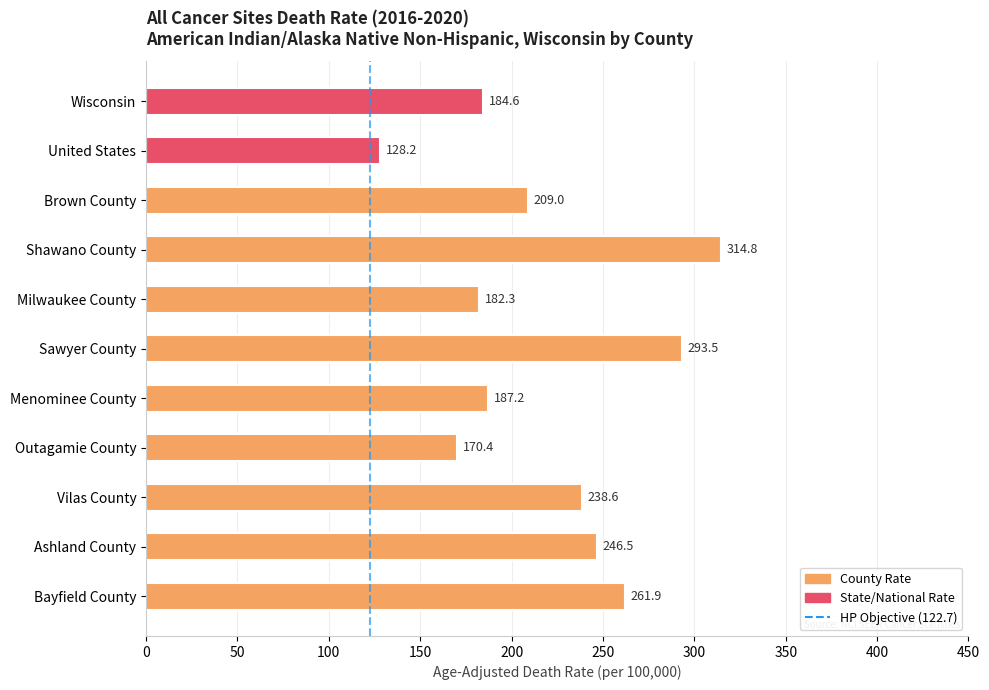

What is the average value?

219.7